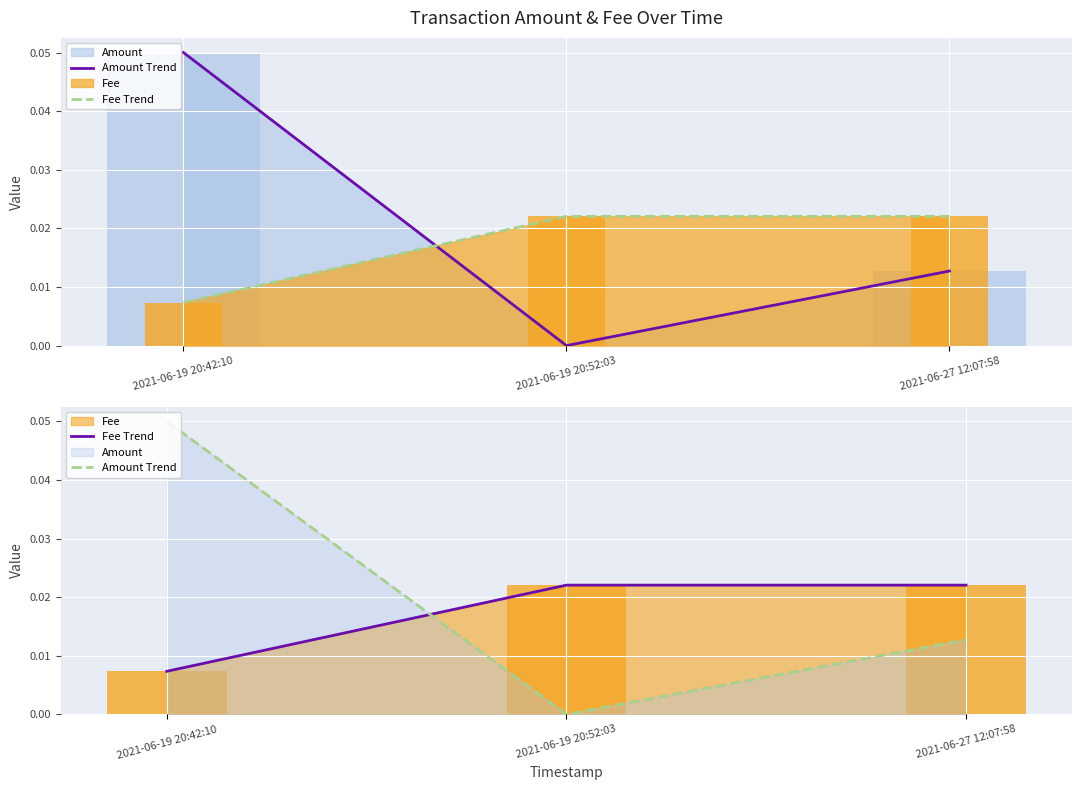

The value of Amount Trend at 2021-06-27 12:07:58 is 0.0. True or false?

False